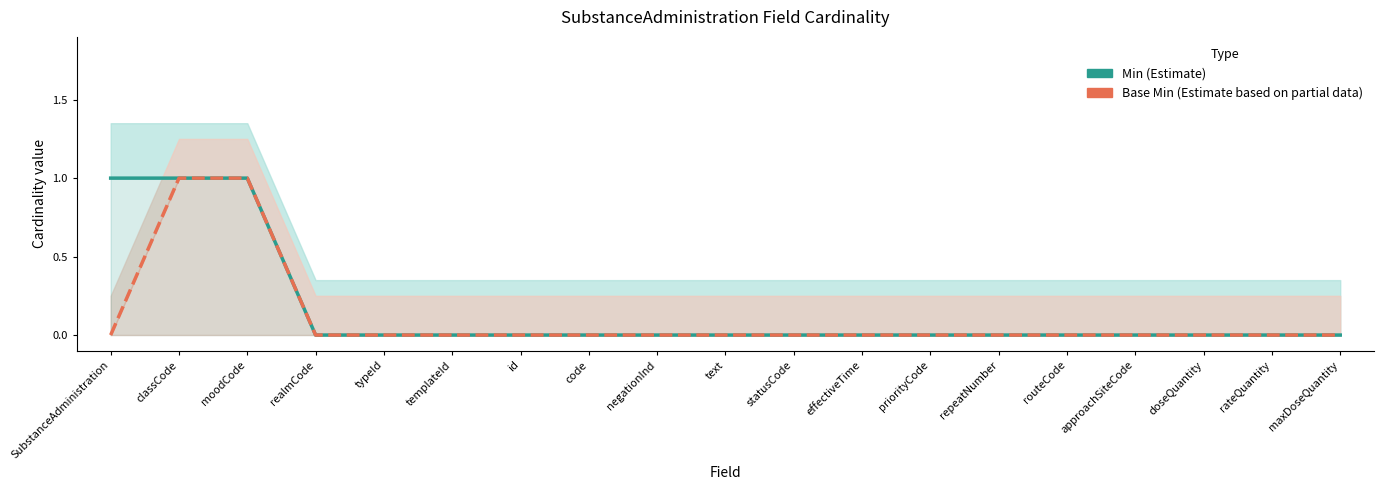

Reading right to left, what are all the values shown in this chart?

Min: maxDoseQuantity=0	rateQuantity=0	doseQuantity=0	approachSiteCode=0	routeCode=0	repeatNumber=0	priorityCode=0	effectiveTime=0	statusCode=0	text=0	negationInd=0	code=0	id=0	templateId=0	typeId=0	realmCode=0	moodCode=1	classCode=1	SubstanceAdministration=1
Base Min: maxDoseQuantity=0	rateQuantity=0	doseQuantity=0	approachSiteCode=0	routeCode=0	repeatNumber=0	priorityCode=0	effectiveTime=0	statusCode=0	text=0	negationInd=0	code=0	id=0	templateId=0	typeId=0	realmCode=0	moodCode=1	classCode=1	SubstanceAdministration=0